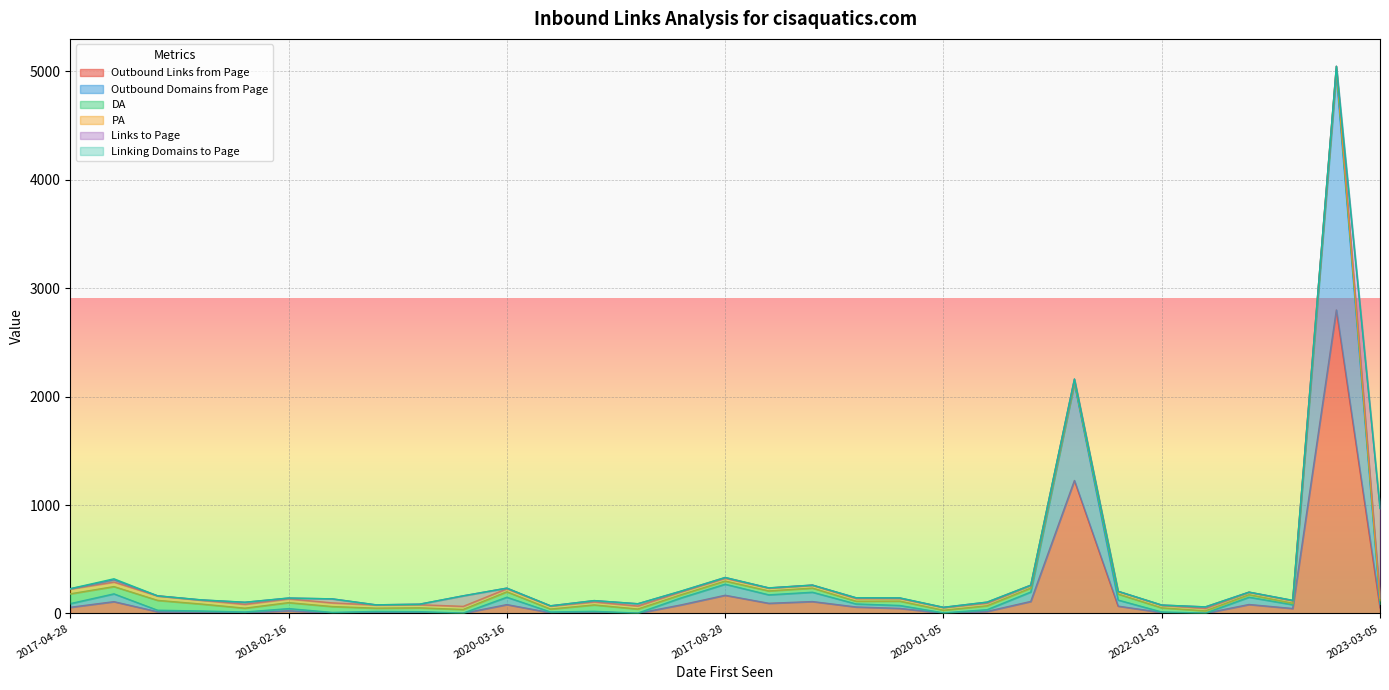

Where is the first local maximum for Outbound Domains from Page?

2020-08-27